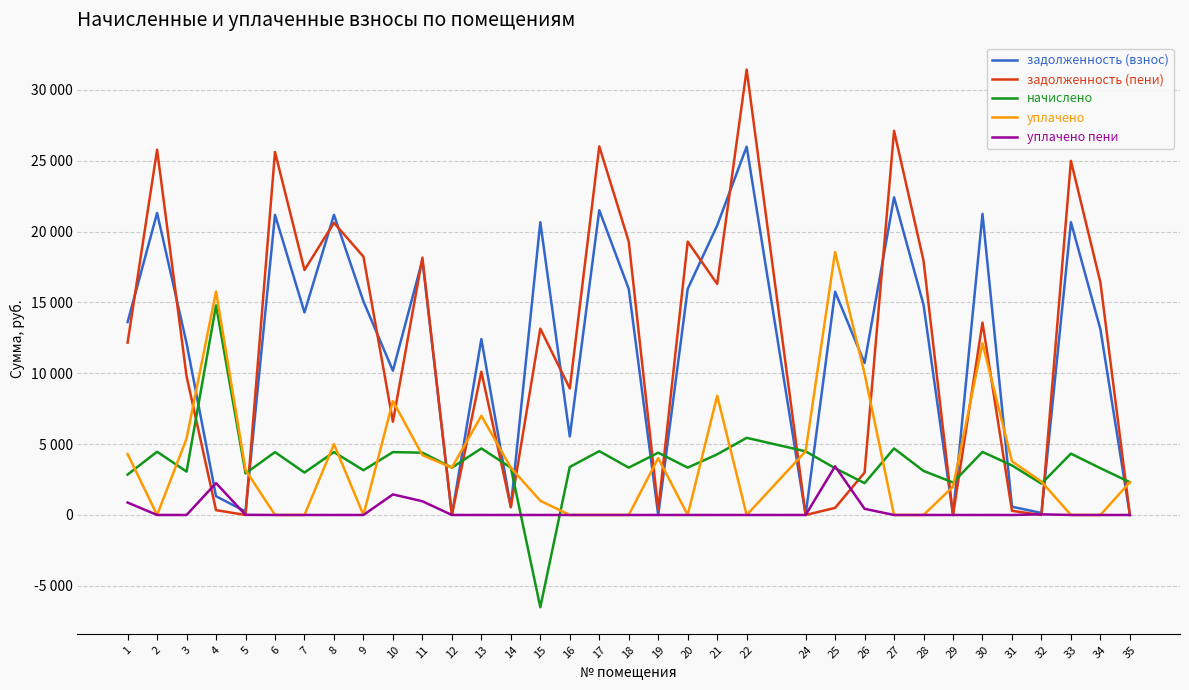

Which series changed the most between 10 and 30?

задолженность (взнос)